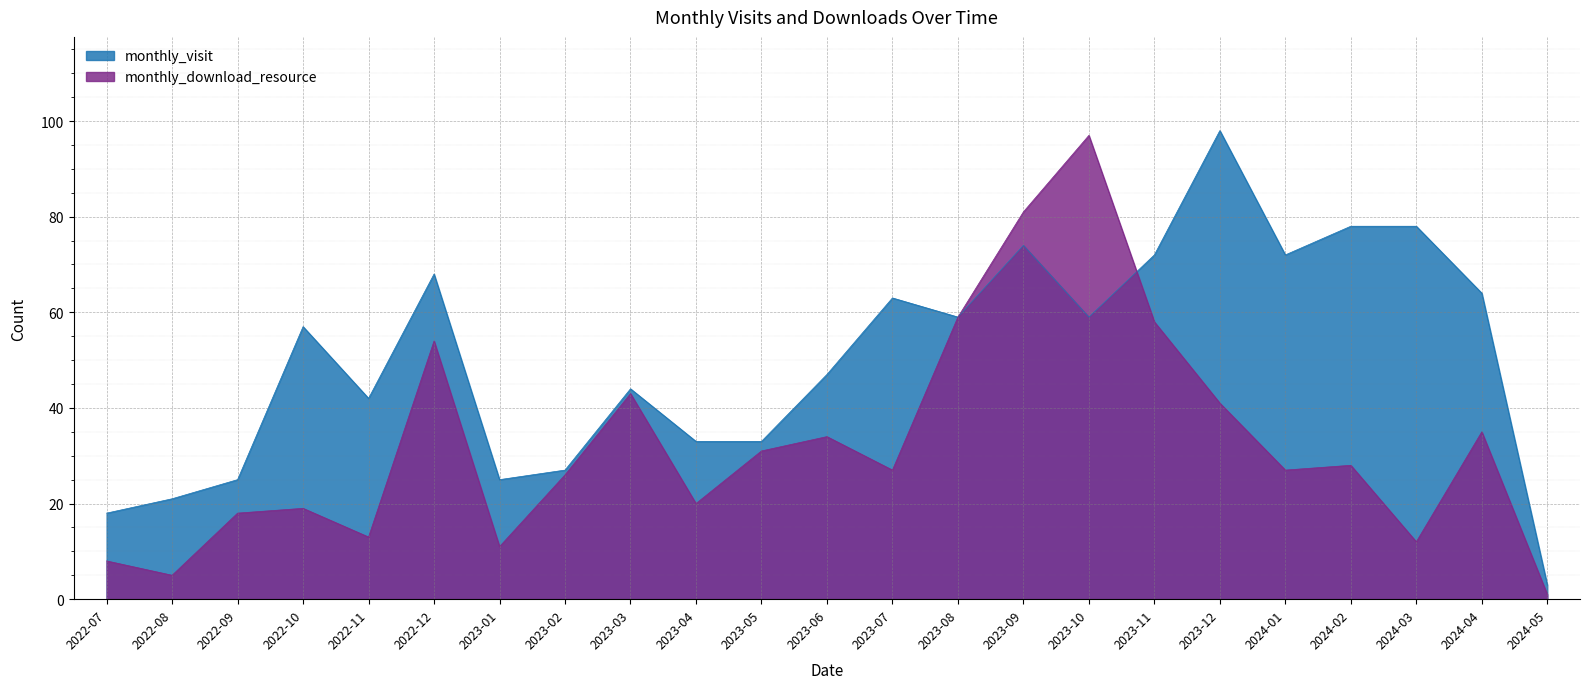

Is the value of monthly_download_resource at 2022-12 greater than the value of monthly_visit at 2023-08?

No